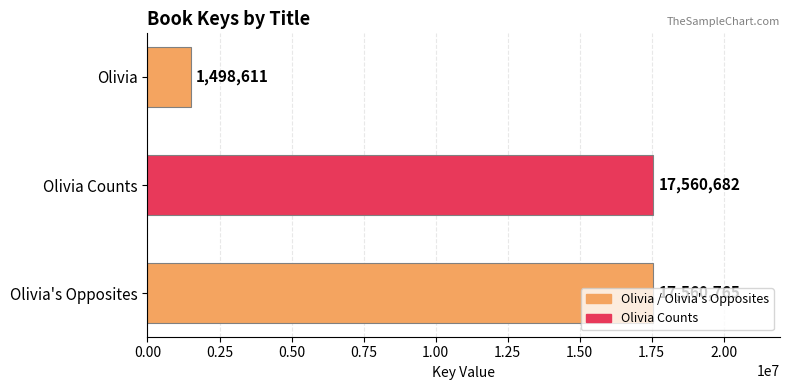

Is it true that the value at Olivia Counts is 27762190?

False